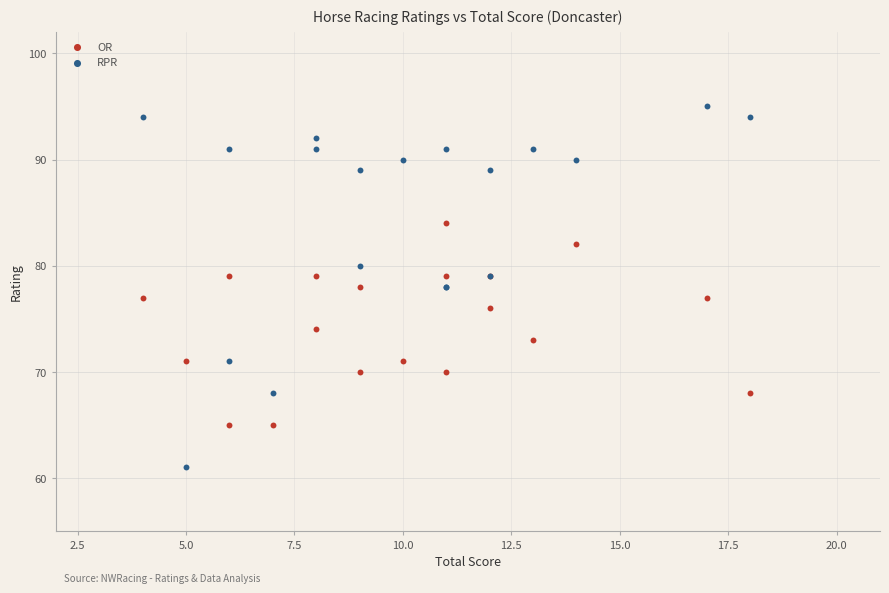

Which series contains the lowest Y value?

RPR